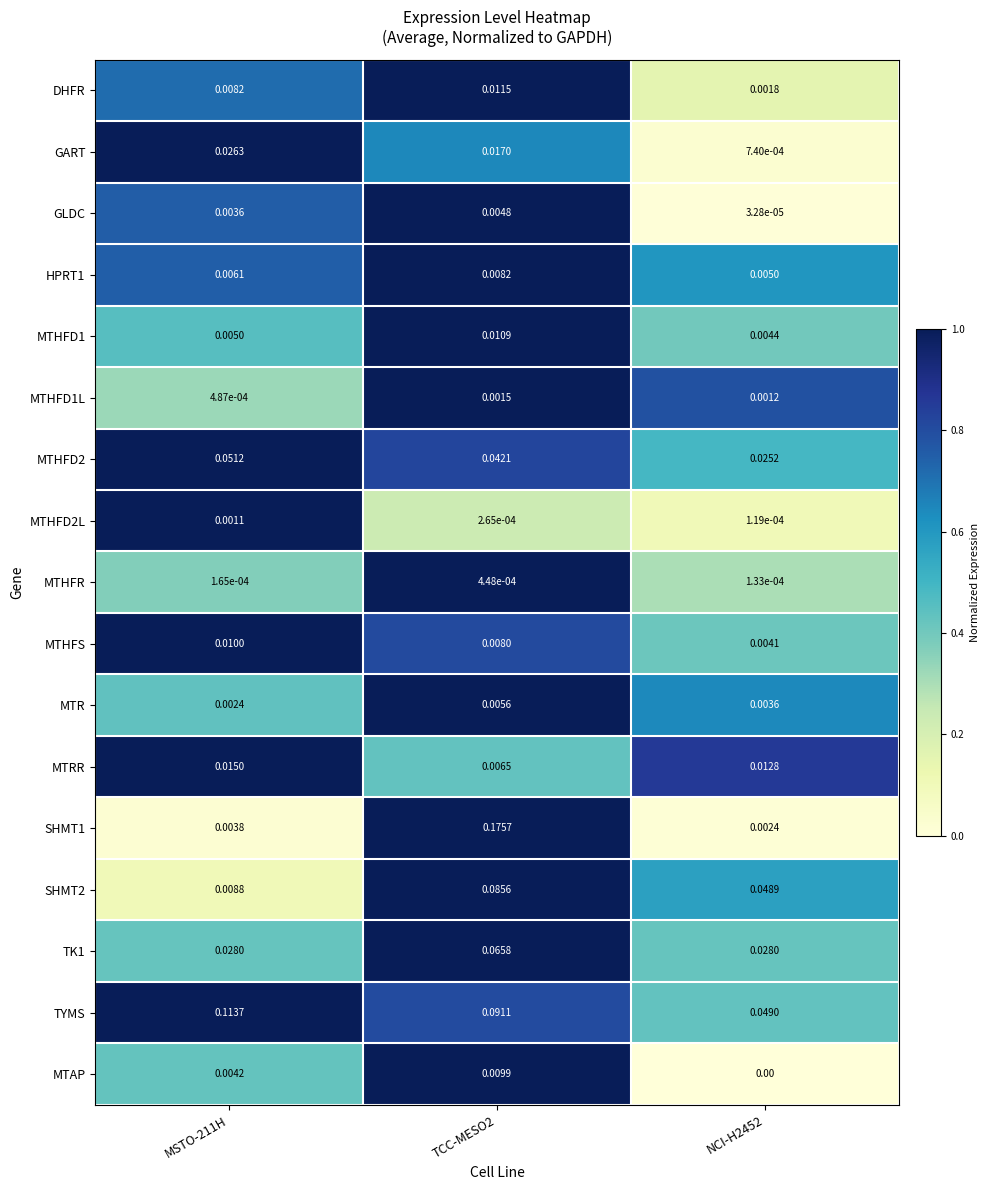

Which series has the largest total across all categories?

TYMS